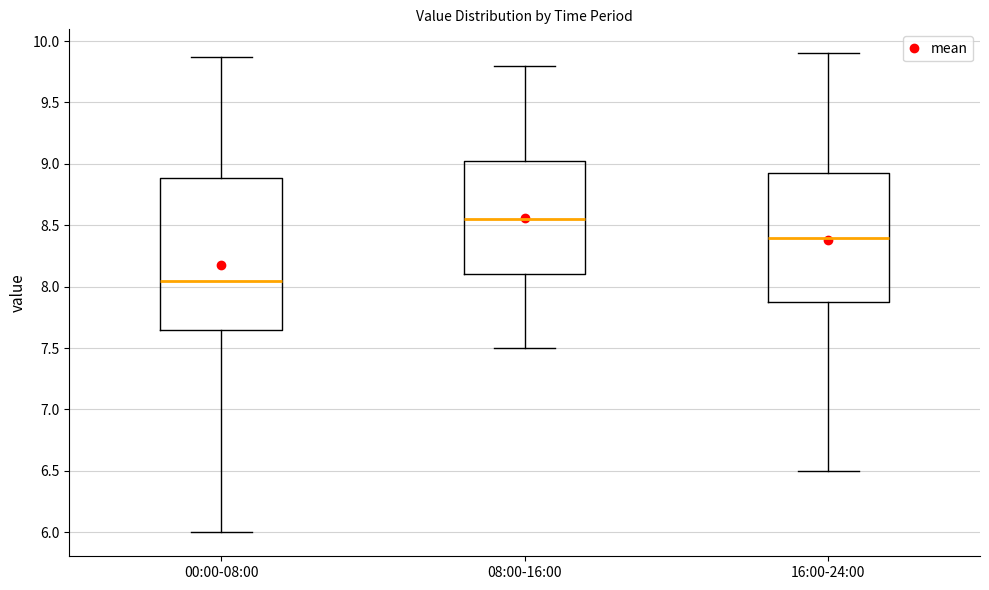

Where is the upper edge of the box for 16:00-24:00 on the y-axis? The values are not printed on the chart, so give them approximately, as read against the axis.

8.95